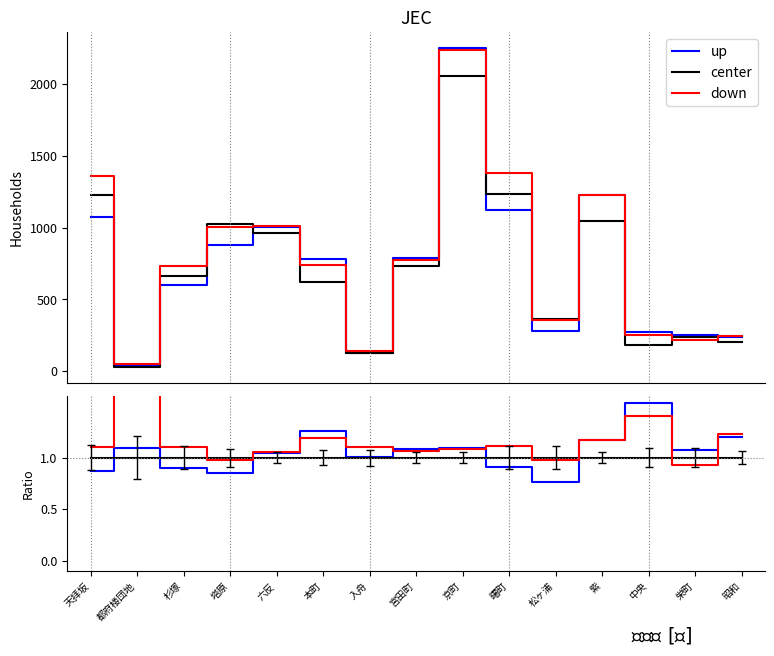

What is the value of the down point at the 12th from the left?

1.2